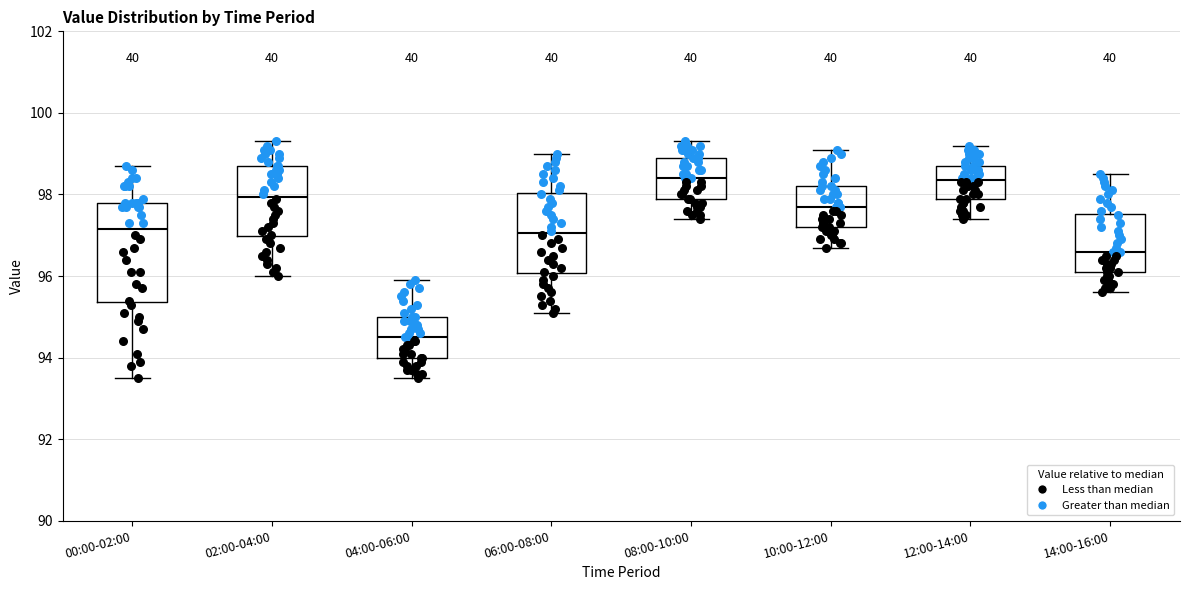

Where is the lower edge of the box for 10:00-12:00 on the y-axis? The values are not printed on the chart, so give them approximately, as read against the axis.

97.2